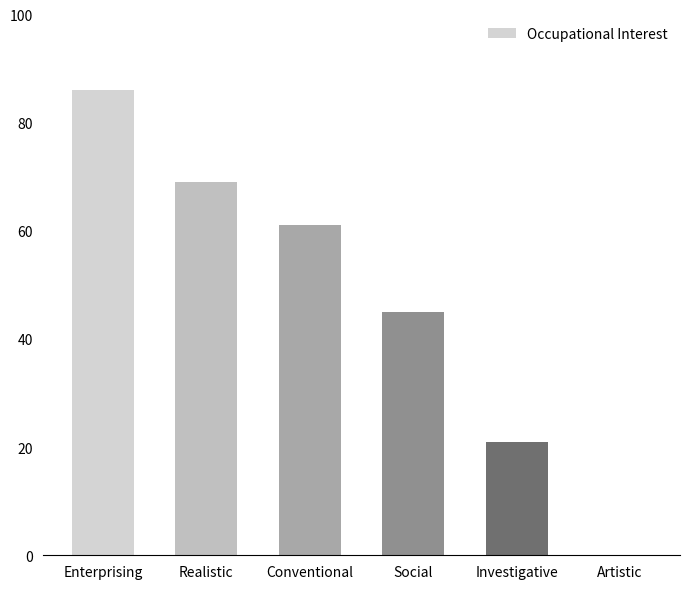

What is the change in value from Social to Investigative?

-24